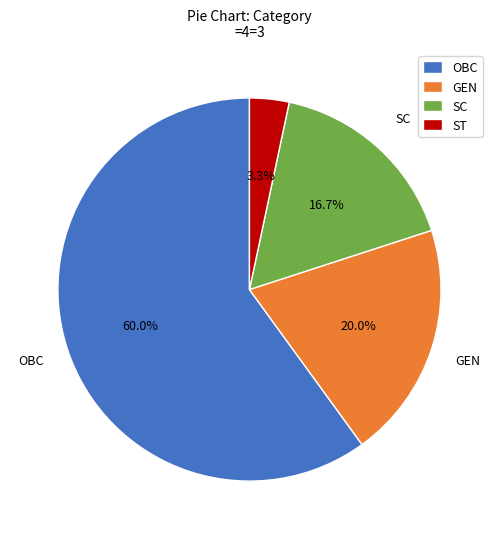

Does any single category account for the majority?

Yes